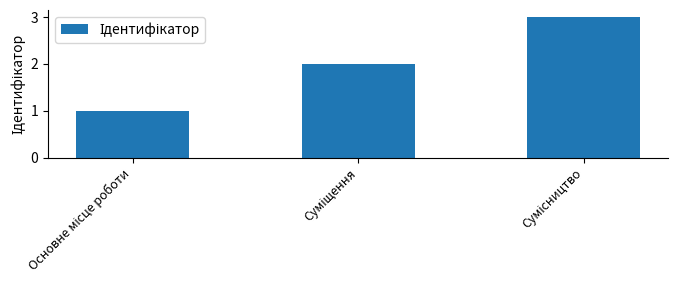

Count the values in the range 1 to 3.

3